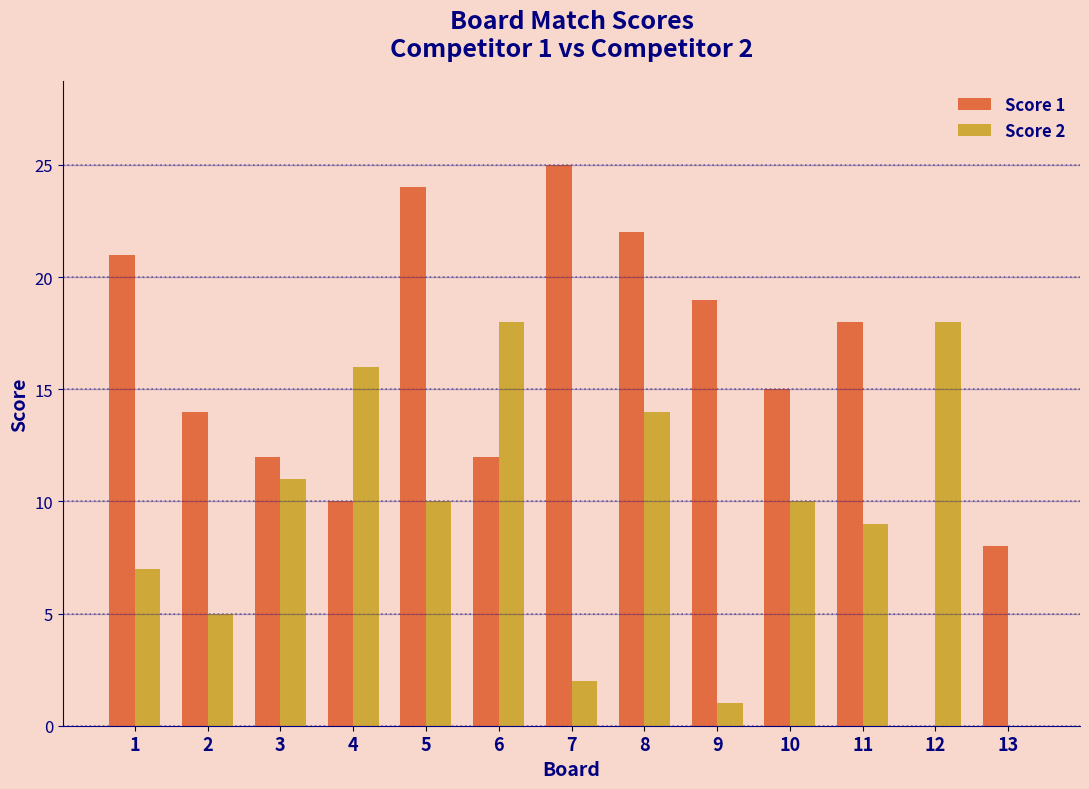

Which series has the largest total across all categories?

Score 1